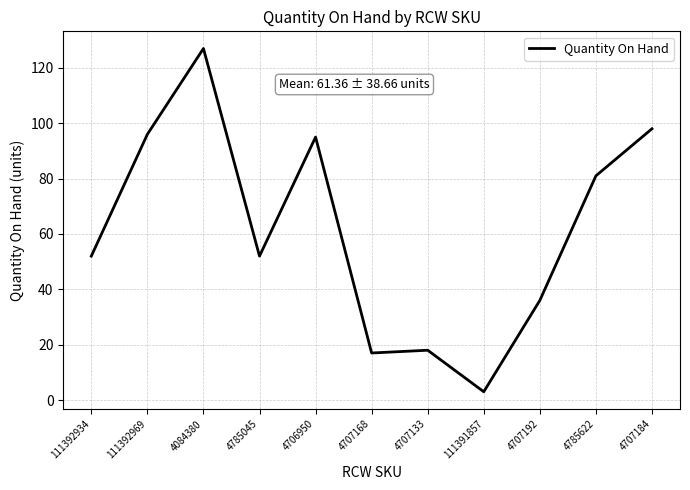

Is it true that the value at 111392969 is 48?

False